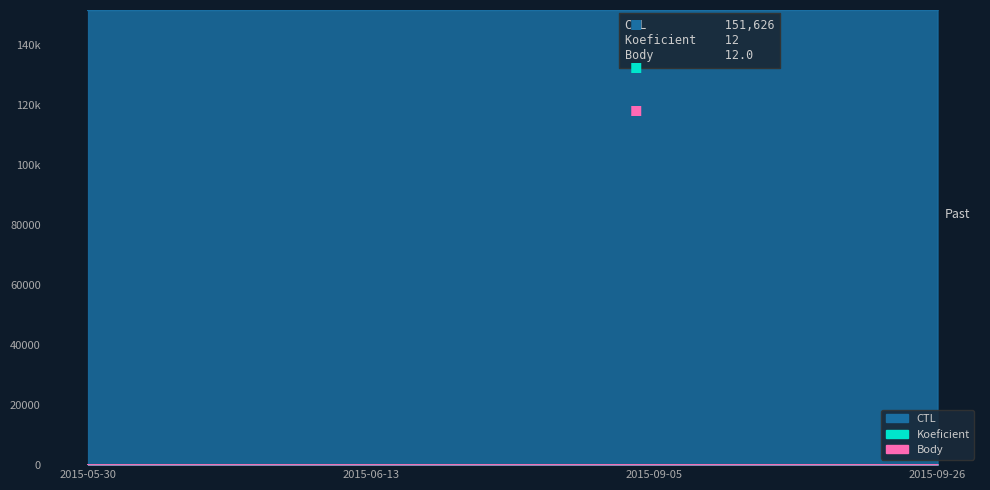

List the labels in order of Koeficient value, largest first.

2015-09-05, 2015-09-26, 2015-05-30, 2015-06-13